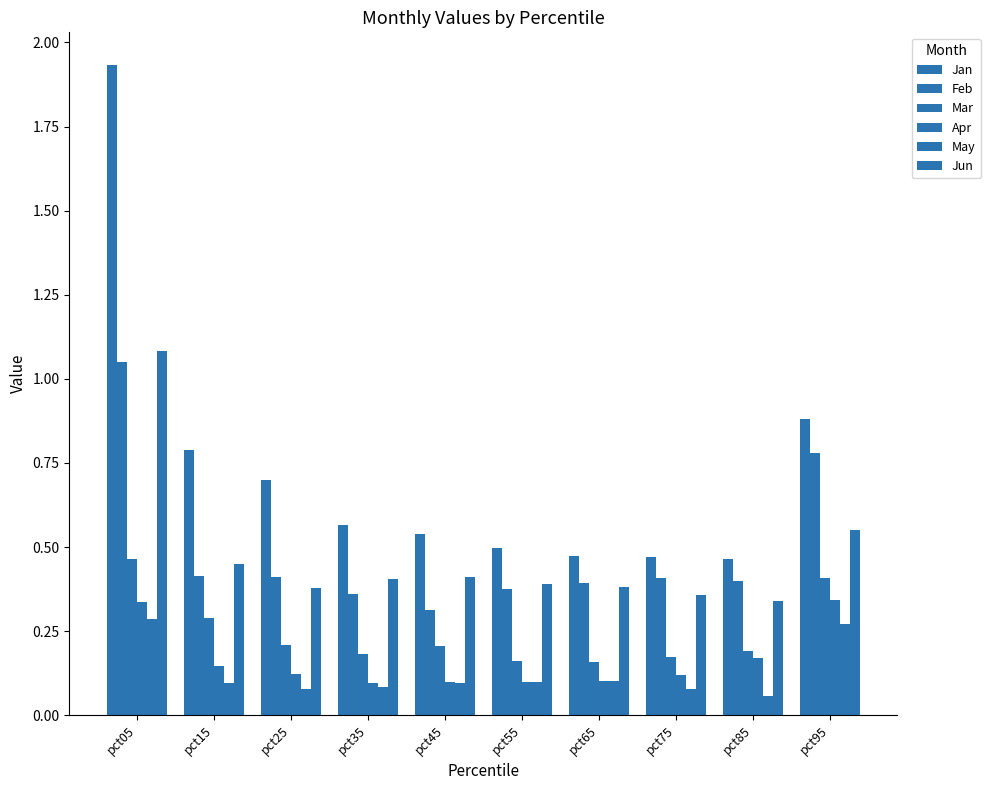

Where is Mar nearest to the value 0?

pct65